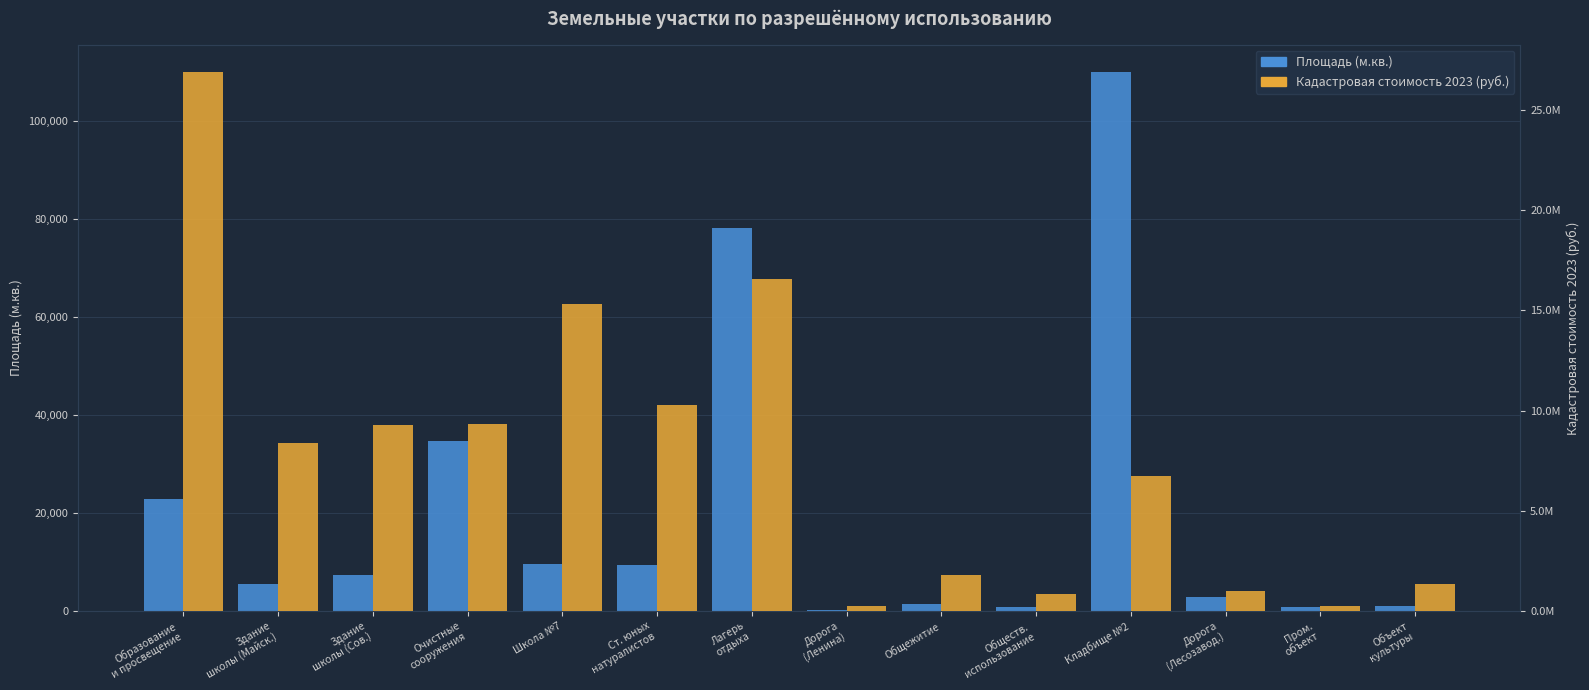

List the labels in order of Кадастровая стоимость 2023 value, largest first.

Образование
и просвещение, Лагерь
отдыха, Школа №7, Ст. юных
натуралистов, Очистные
сооружения, Здание
школы (Сов.), Здание
школы (Майск.), Кладбище №2, Общежитие, Объект
культуры, Дорога
(Лесозавод.), Обществ.
использование, Пром.
объект, Дорога
(Ленина)